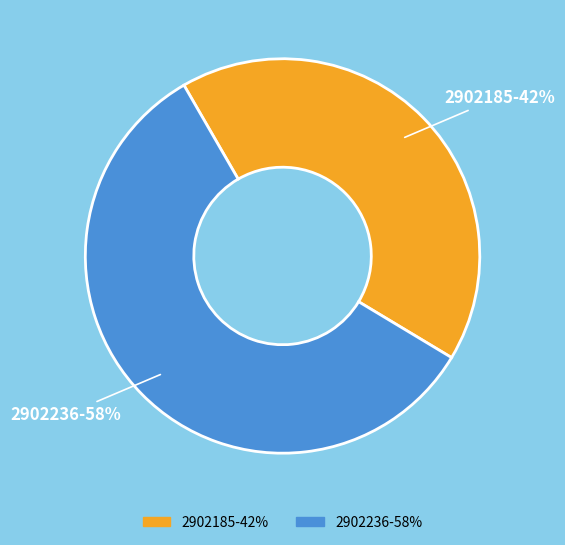

What is the largest slice in the pie chart?

2902236